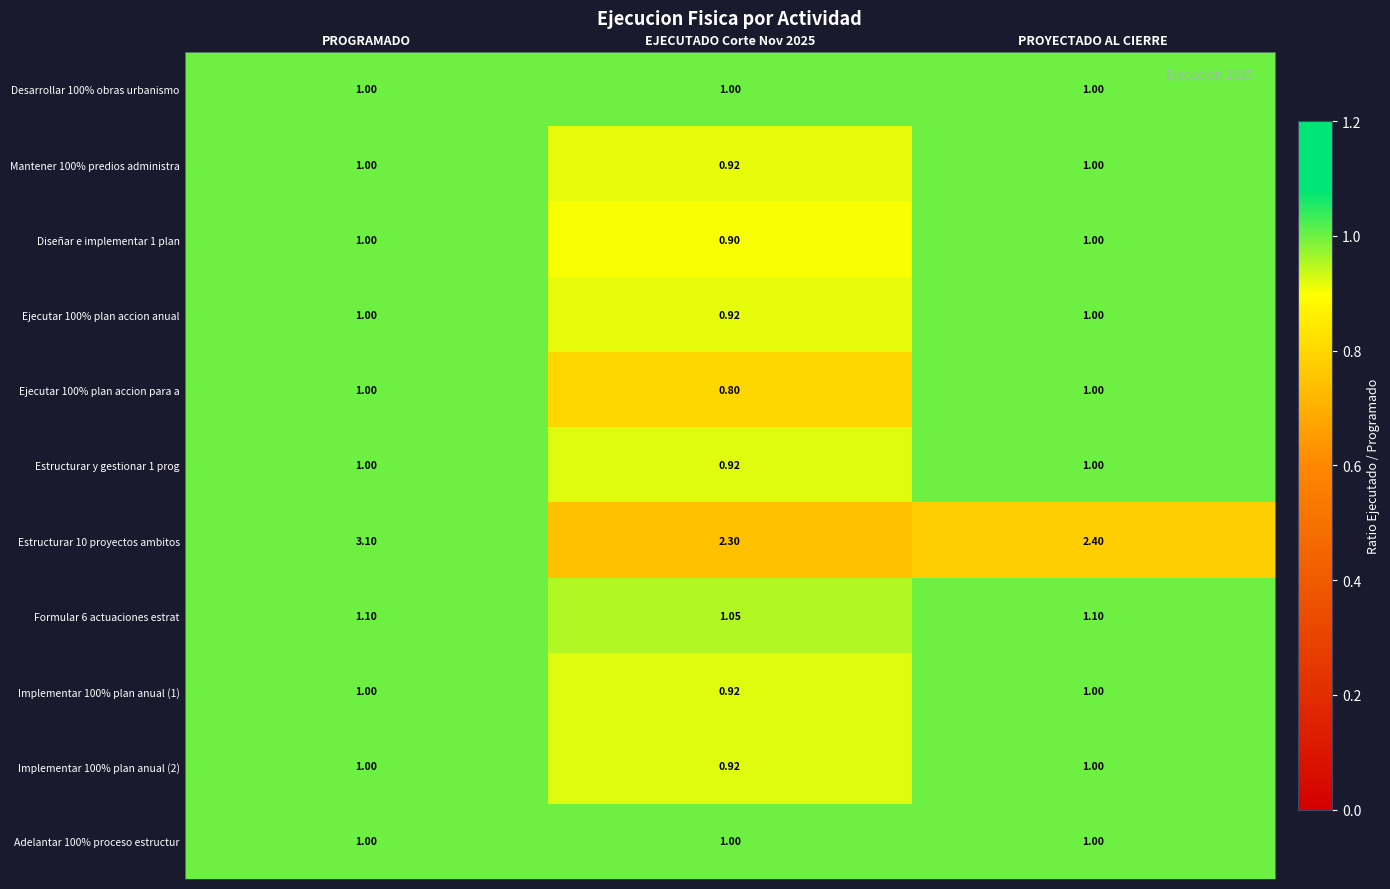

At which category is the sum across all series the highest?

PROGRAMADO